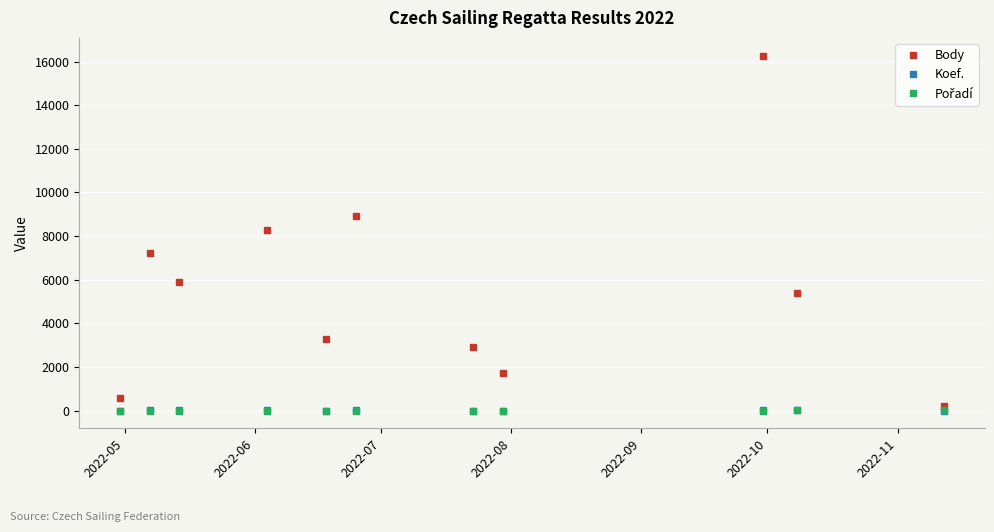

Which series has the largest total across all categories?

Body